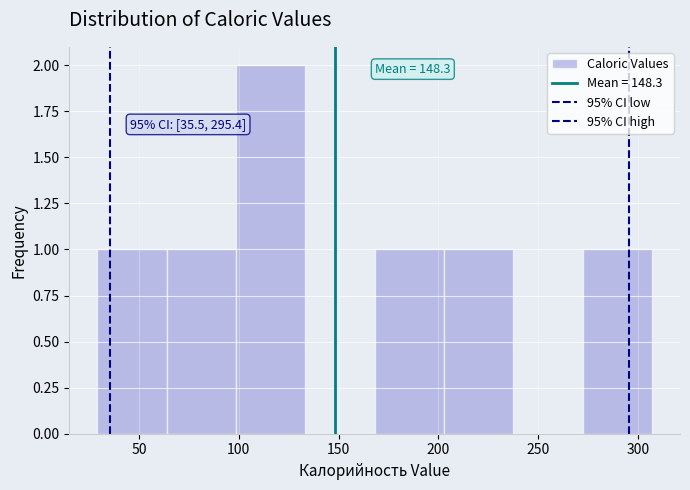

Over which range of the x-axis is the bar tallest?

100 to 135